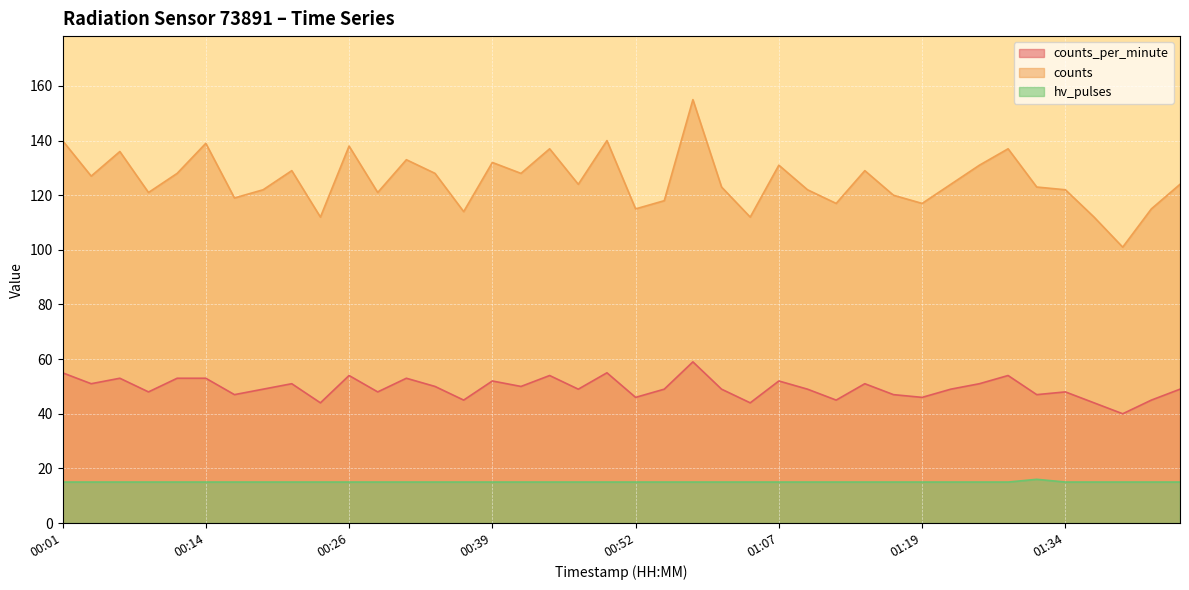

Which series has the widest spread of values?

counts